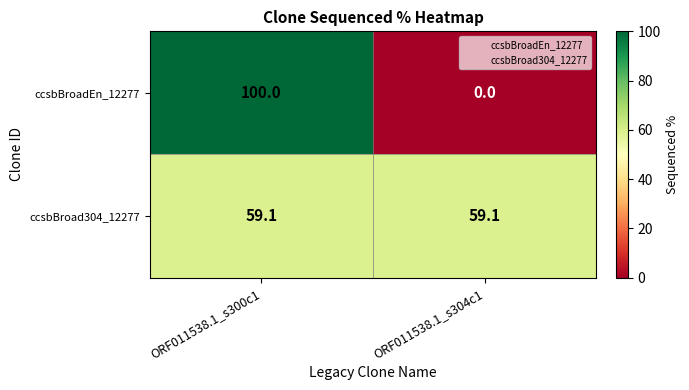

What is the spread (max minus min) of values at ORF011538.1_s304c1?

59.1